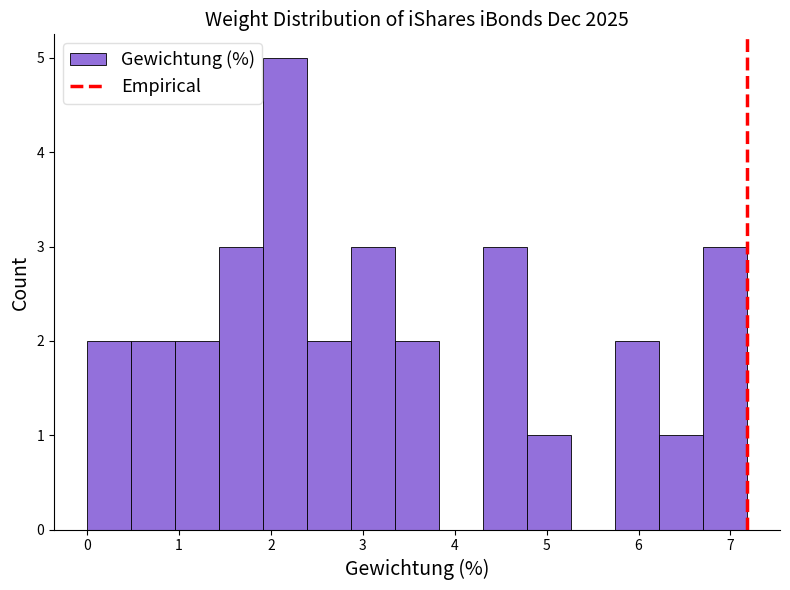

Reading left to right, transcribe this chart: for each bar, give the range it covers on the x-axis and its height. Neither the bar edges nor the heights are printed on the chart, so give them approximately, as read against the axes.

0.0 to 0.5: 2
0.5 to 1.0: 2
1.0 to 1.4: 2
1.4 to 1.9: 3
1.9 to 2.4: 5
2.4 to 2.9: 2
2.9 to 3.4: 3
3.4 to 3.8: 2
3.8 to 4.3: 0
4.3 to 4.8: 3
4.8 to 5.3: 1
5.3 to 5.7: 0
5.7 to 6.2: 2
6.2 to 6.7: 1
6.7 to 7.2: 3